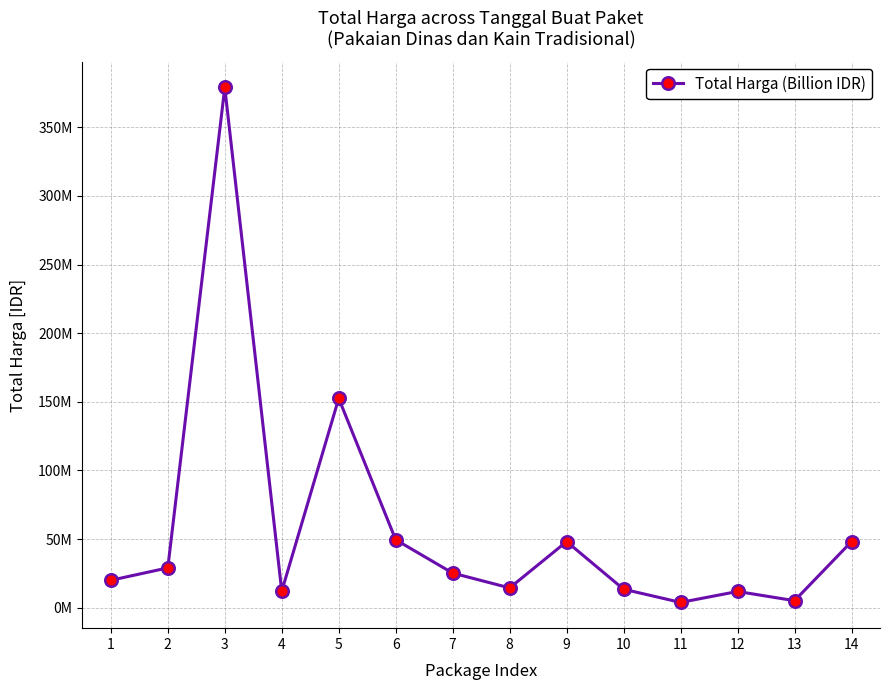

Which label corresponds to the largest value in the chart?

3